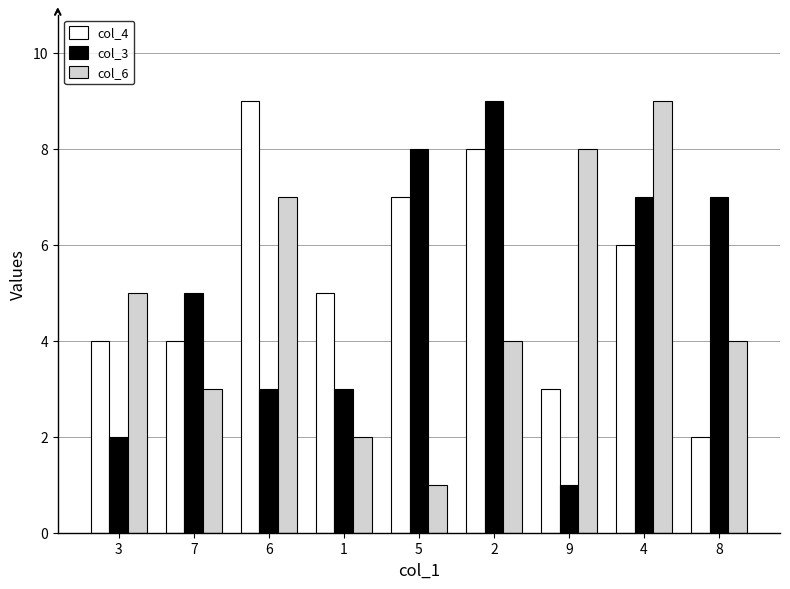

Is it true that col_6 equals 3 at 7?

True